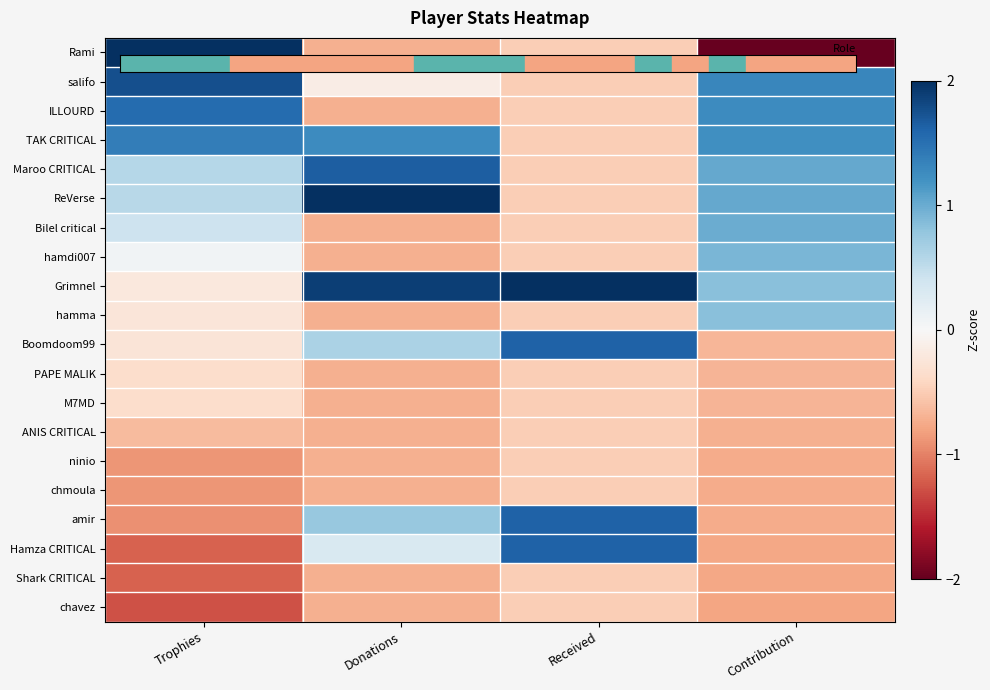

What is the difference between the highest and lowest values at Donations?

2.7